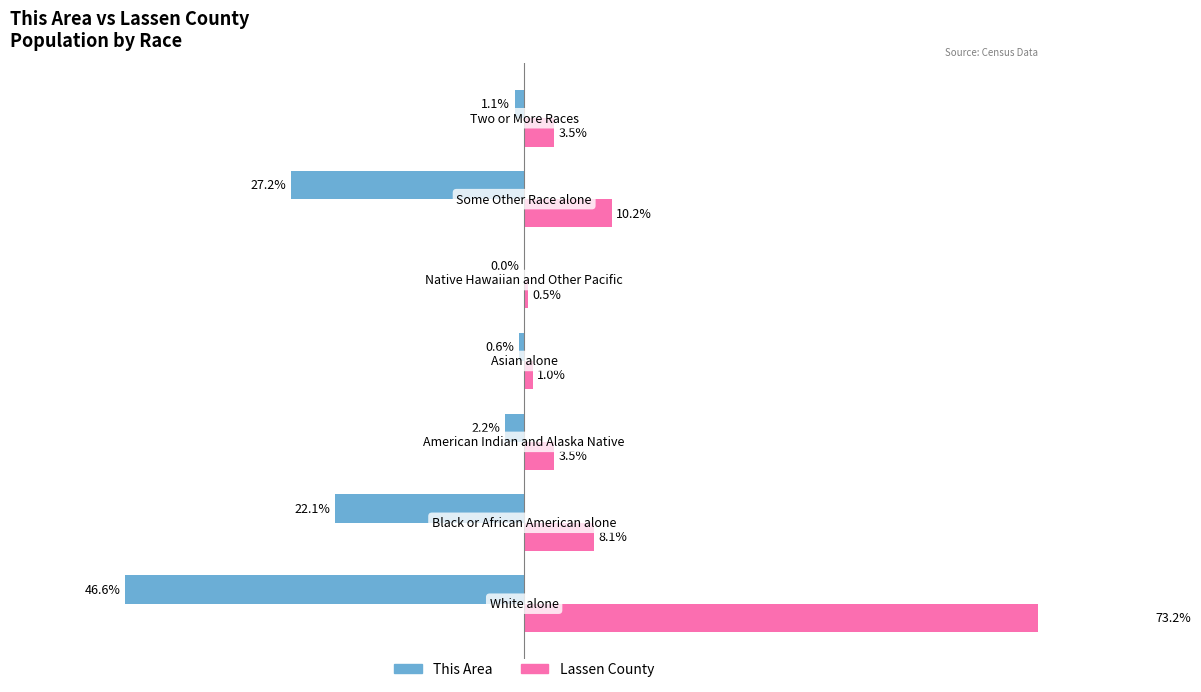

Are the bars grouped side by side (vs. stacked)?

Yes